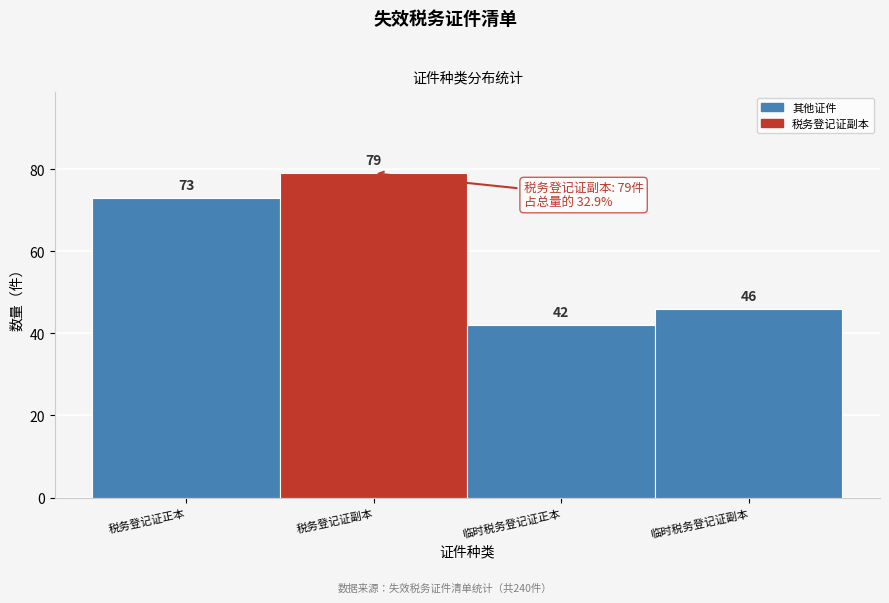

Reading left to right, extract all data points from this chart.

73	79	42	46